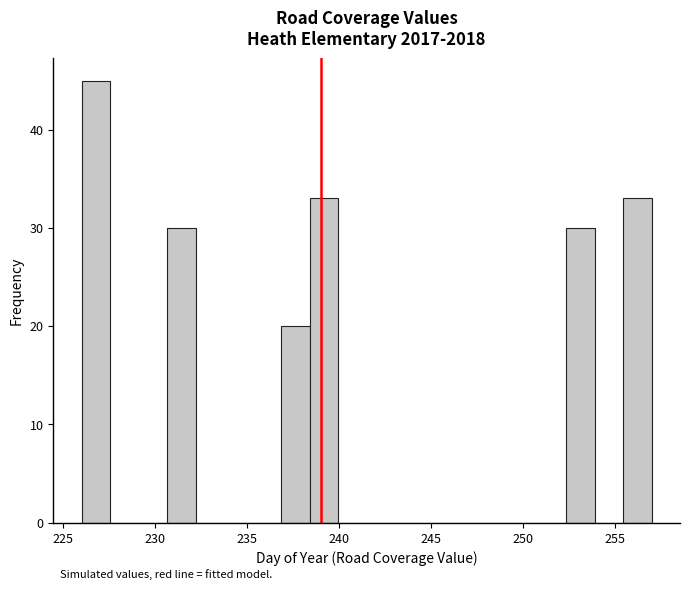

Read against the x-axis, roughly where is the centre of the tallest bar?

227.0